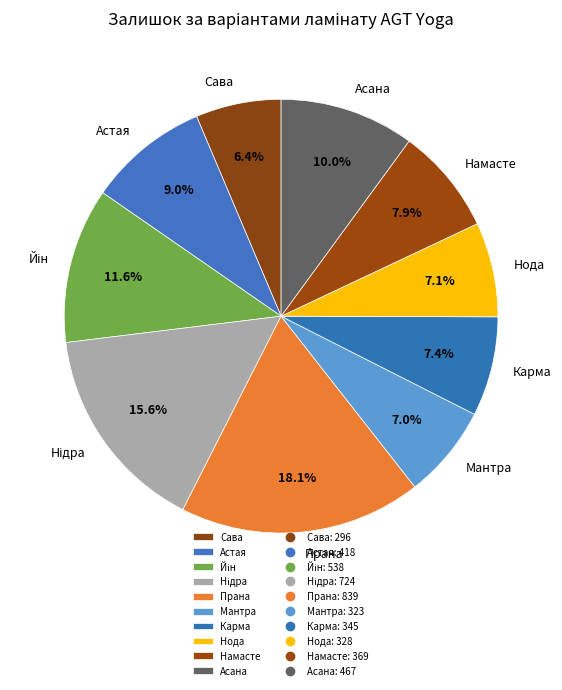

Is there a majority slice in this chart?

No